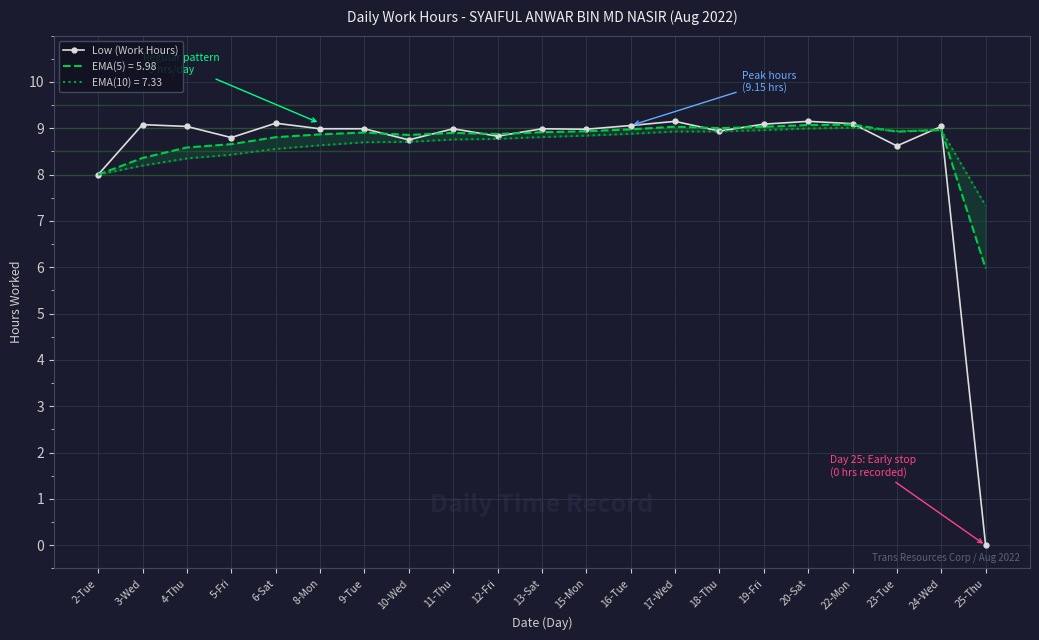

Reading left to right, what are all the values shown in this chart?

2-Tue=8.0	3-Wed=9.1	4-Thu=9.0	5-Fri=8.8	6-Sat=9.1	8-Mon=9.0	9-Tue=9.0	10-Wed=8.8	11-Thu=9.0	12-Fri=8.8	13-Sat=9.0	15-Mon=9.0	16-Tue=9.1	17-Wed=9.2	18-Thu=8.9	19-Fri=9.1	20-Sat=9.2	22-Mon=9.1	23-Tue=8.6	24-Wed=9.0	25-Thu=0.0